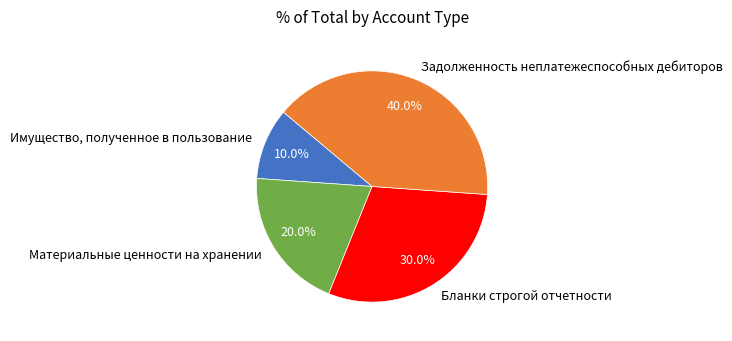

Does any single category account for the majority?

No